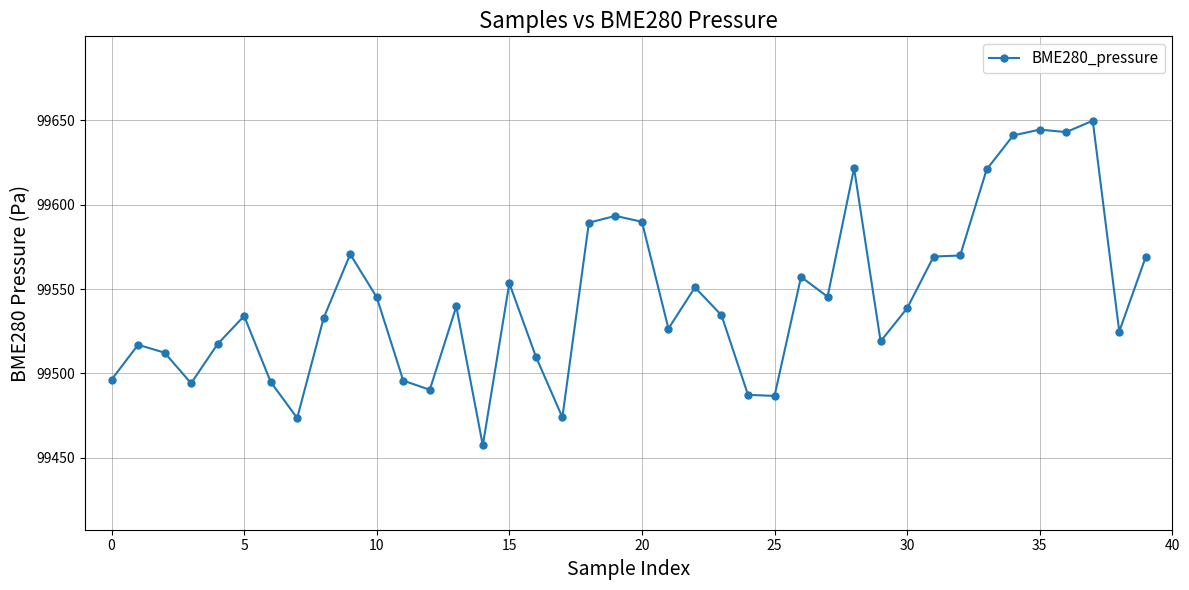

What is the smallest value displayed?

99457.4